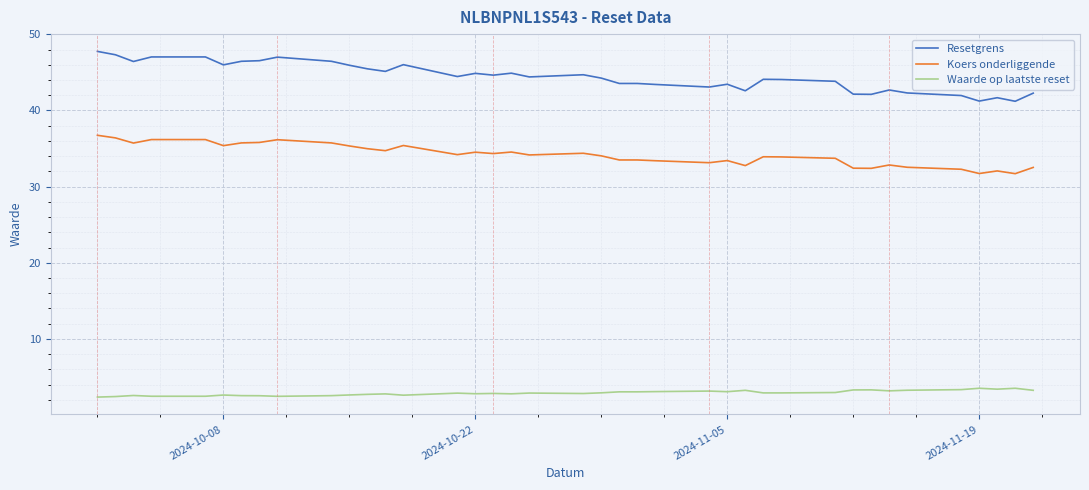

What is the difference between the maximum and minimum values in the Waarde op laatste reset series?

1.2